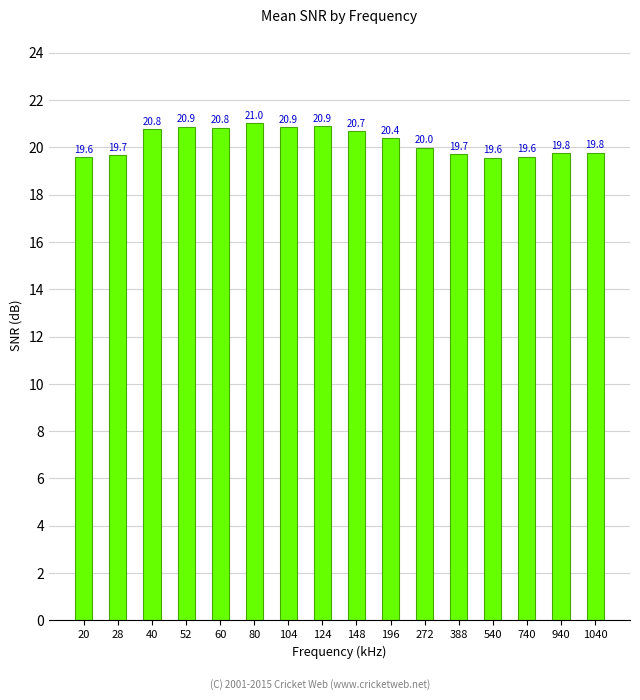

What is the value of the 9th bar from the left?

20.7